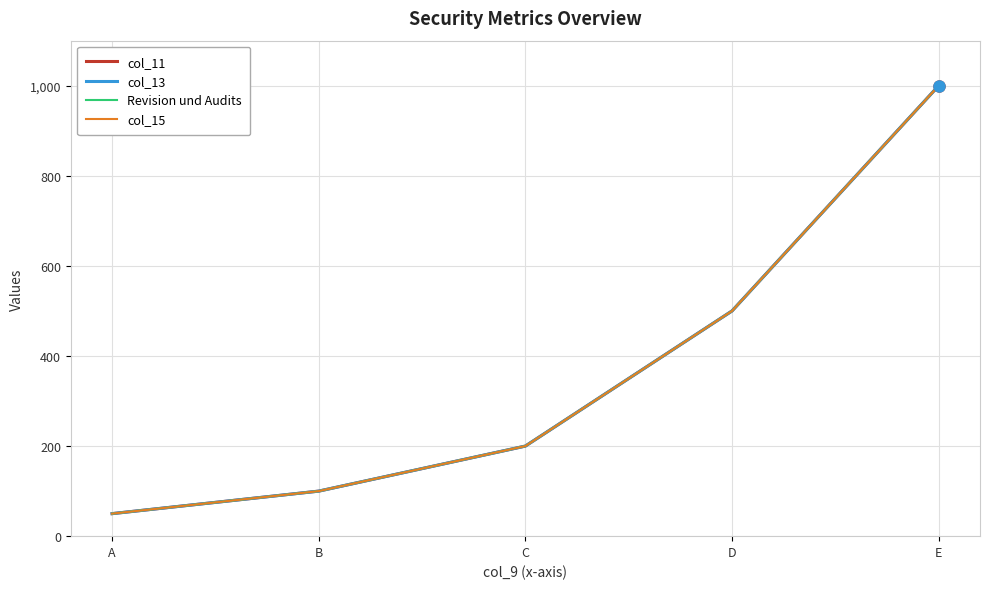

Reading left to right, list all the values displayed in this chart.

col_11: A=50	B=100	C=200	D=500	E=1000
col_13: A=50	B=100	C=200	D=500	E=1000
Revision und Audits: A=50	B=100	C=200	D=500	E=1000
col_15: A=50	B=100	C=200	D=500	E=1000